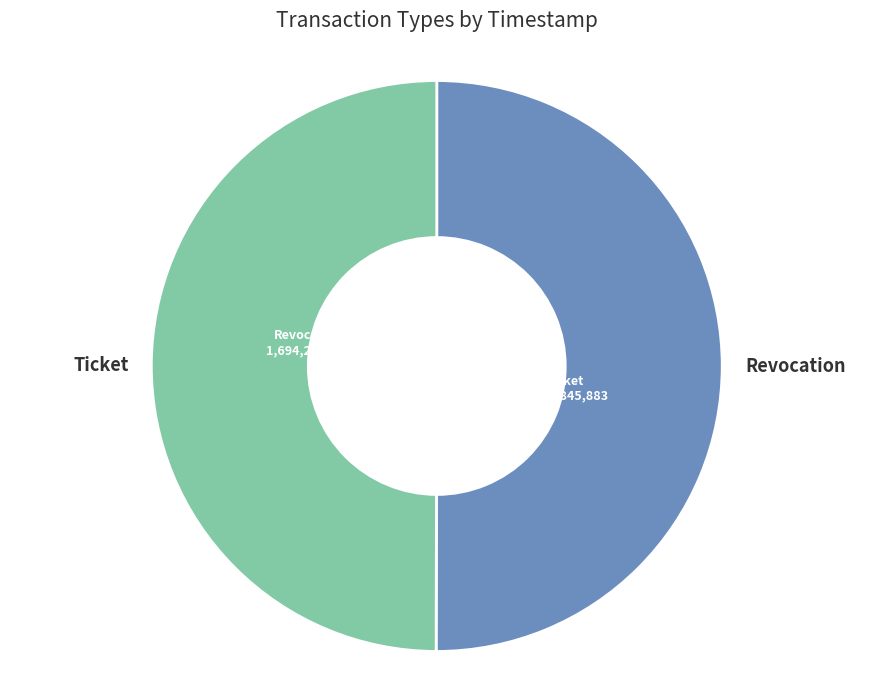

True or false: Ticket accounts for 56% of the total.

False